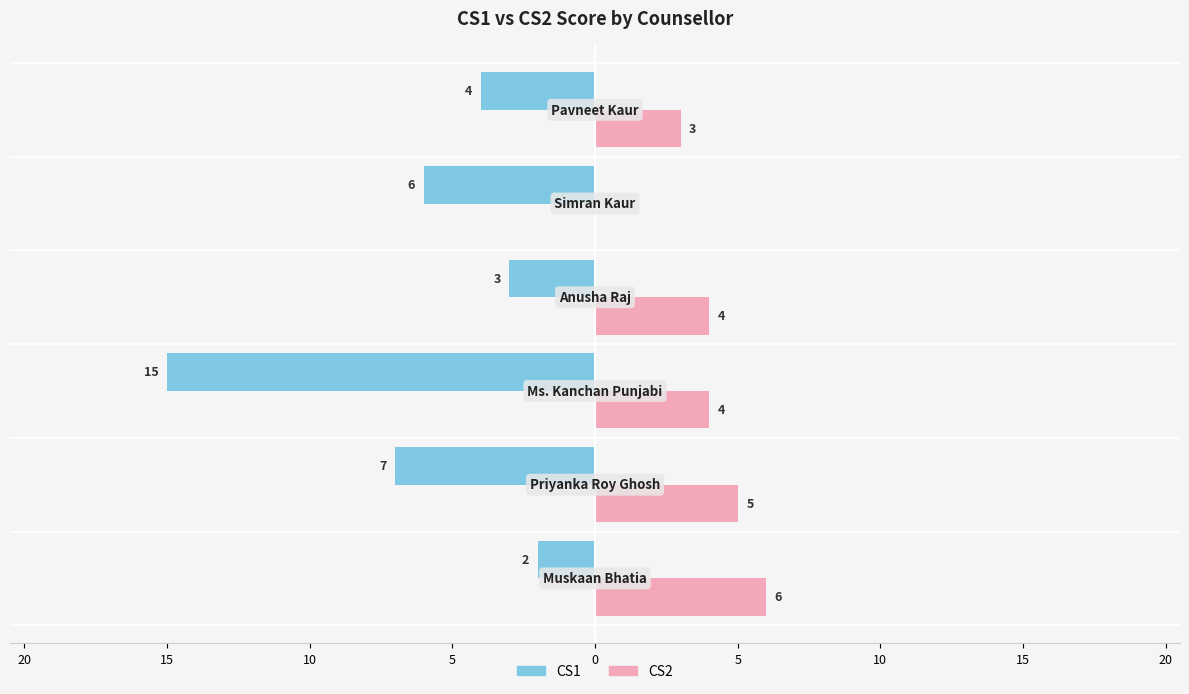

What is the value of the CS1 bar at the 1st from the left?

-2